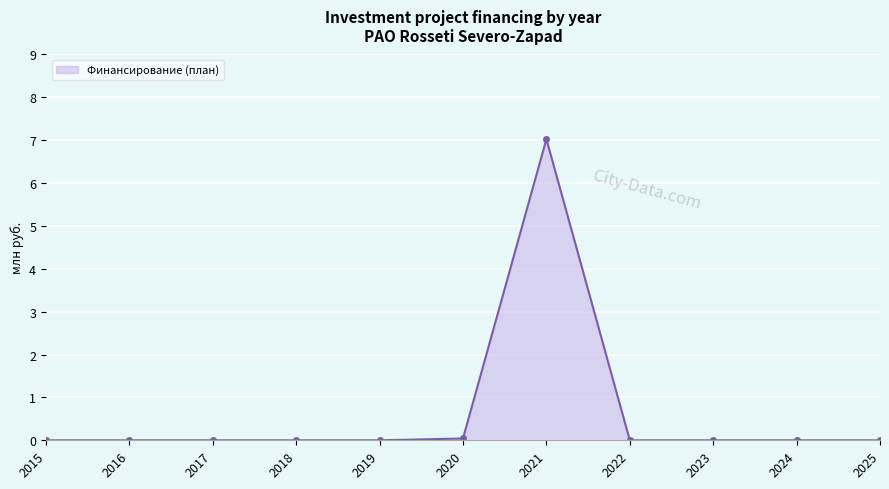

Which category has the highest value across all series?

2021